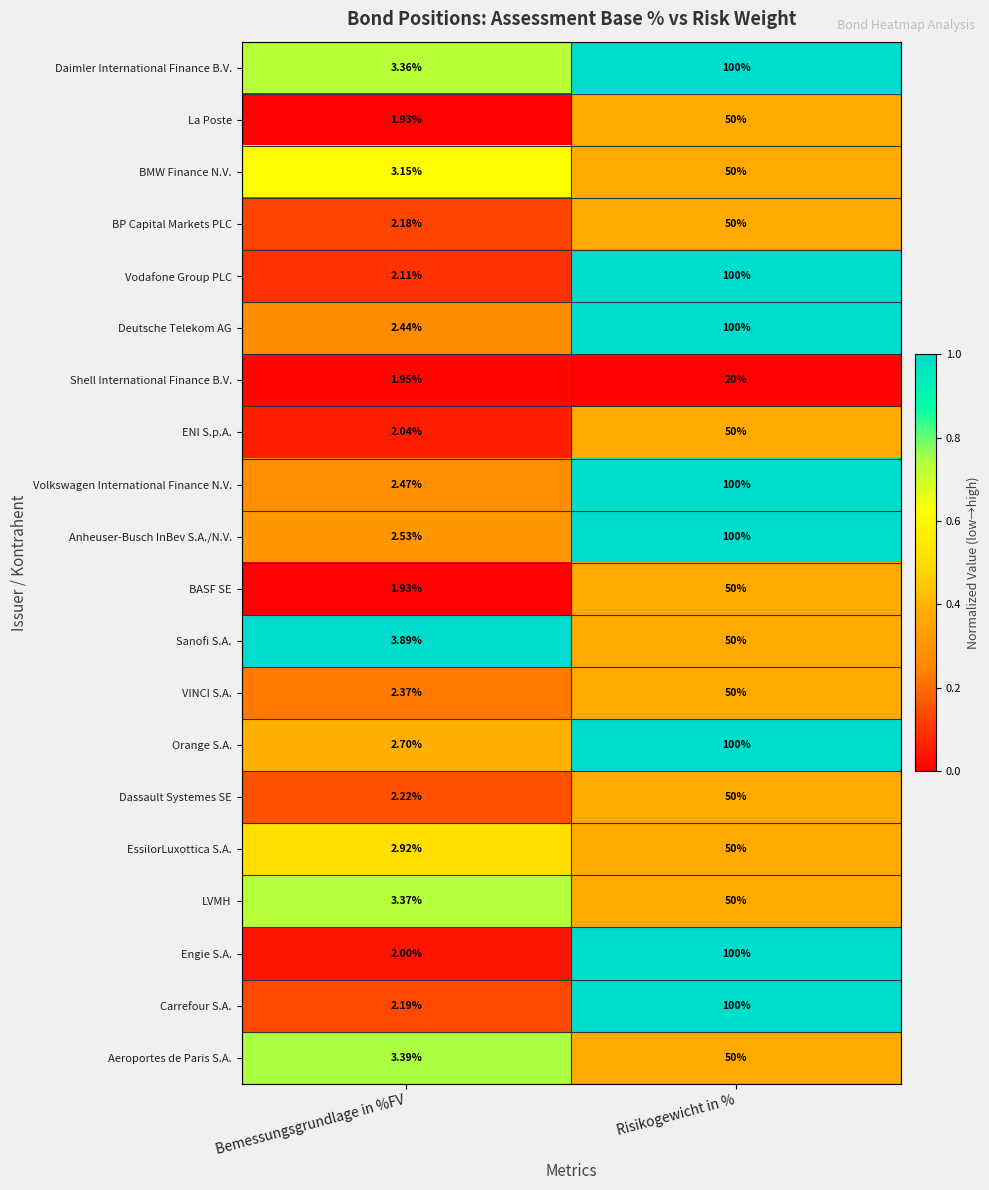

Which category has the lowest value in the Aeroportes de Paris S.A. series?

Bemessungsgrundlage in %FV